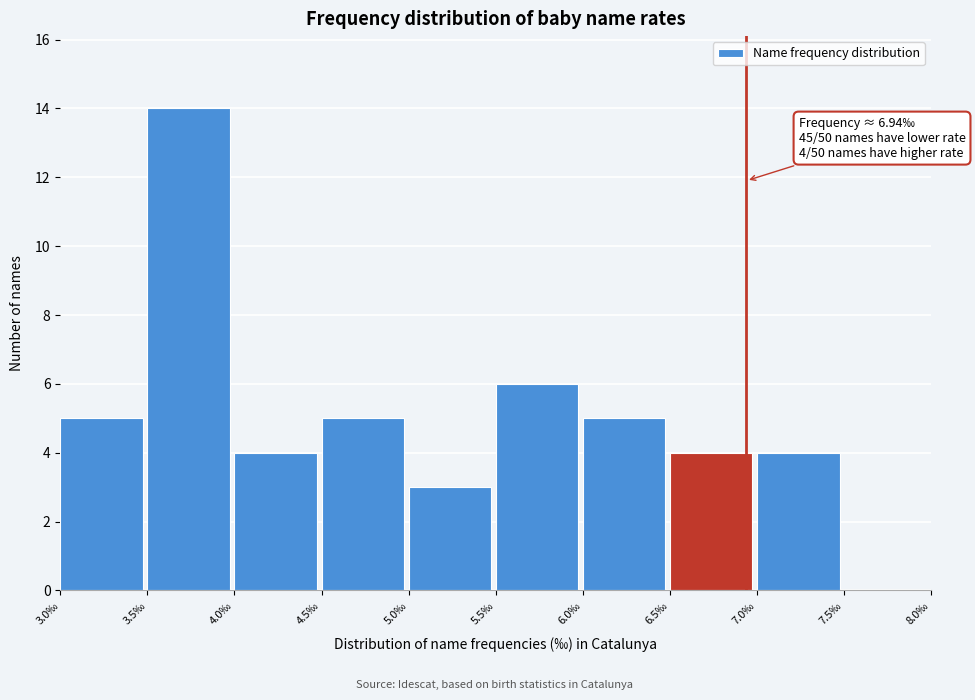

Reading left to right, extract all data points from this chart.

3.0‰=5	3.5‰=14	4.0‰=4	4.5‰=5	5.0‰=3	5.5‰=6	6.0‰=5	6.5‰=4	7.0‰=4	7.5‰=0